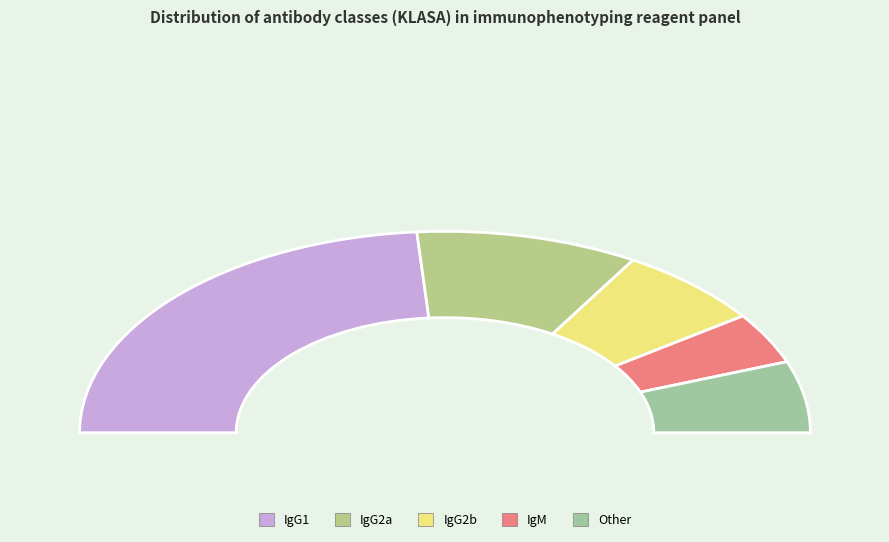

Which slice is the largest?

IgG1